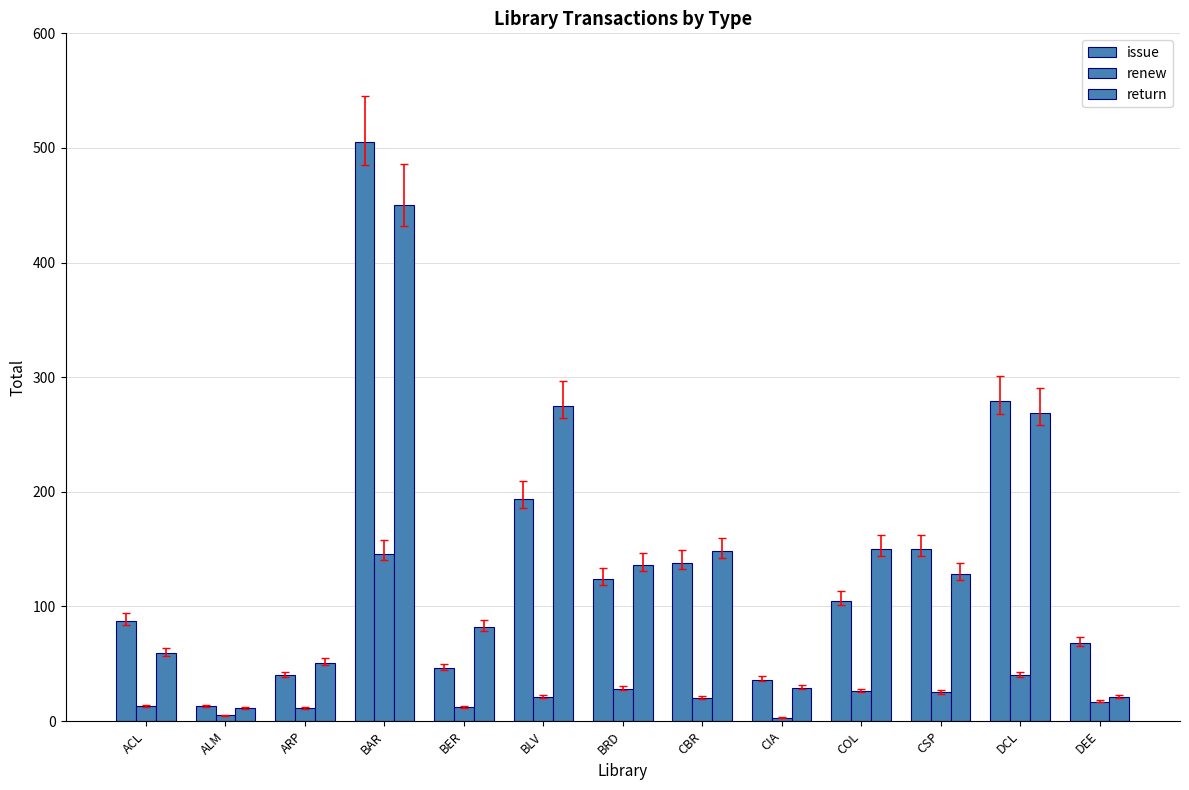

How many groups of bars are there?

13